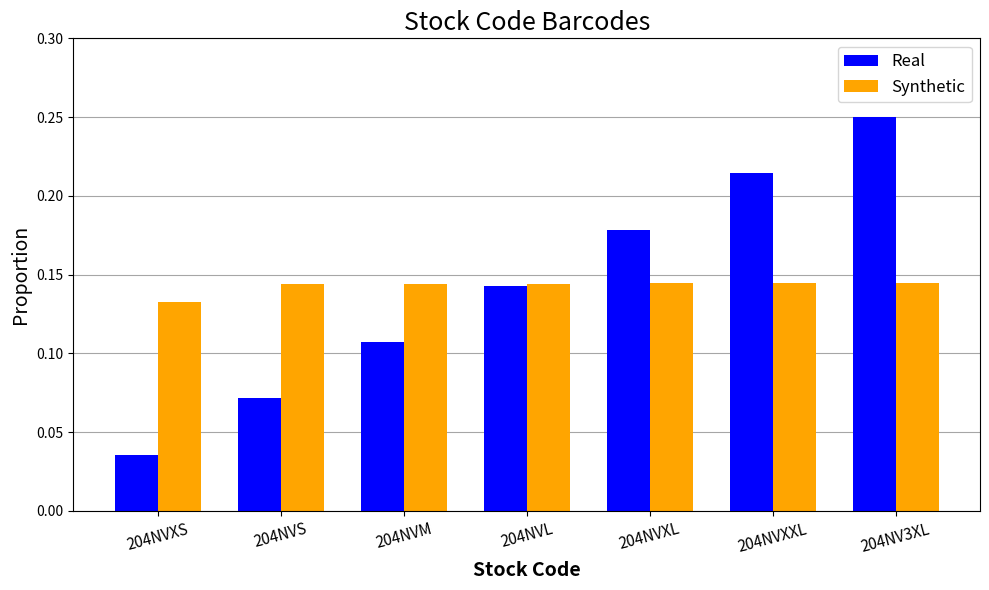

What is the label of the 2nd bar from the right?

204NVXXL